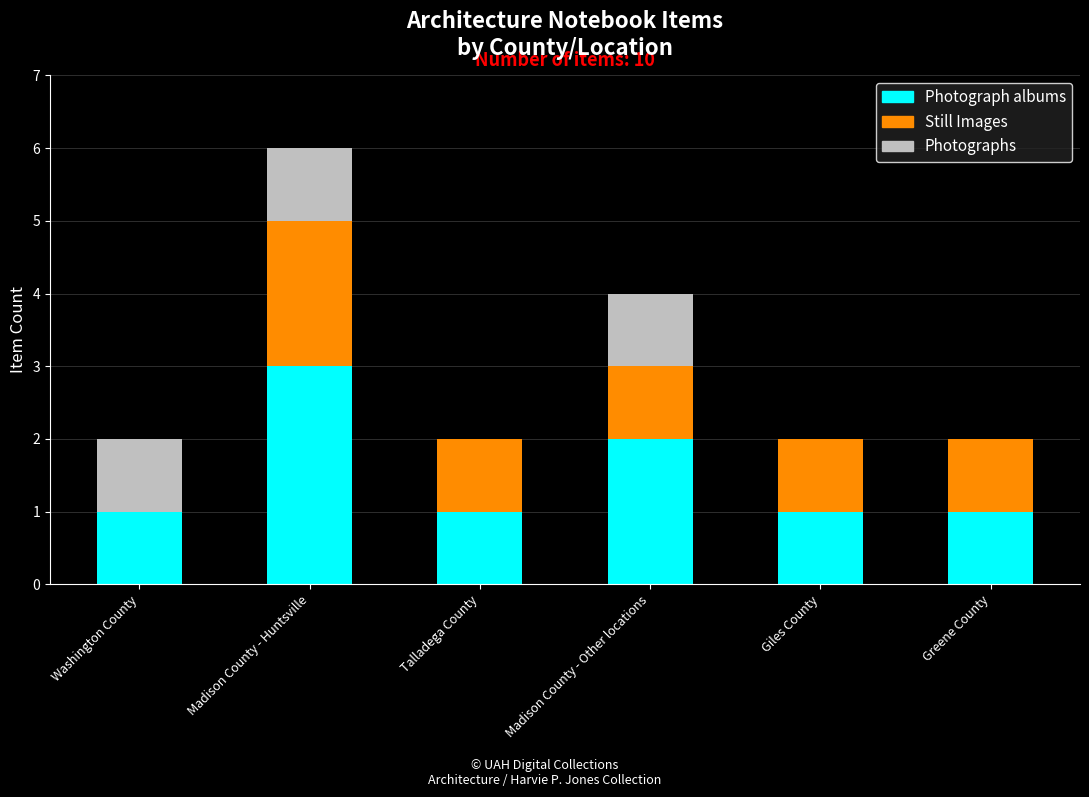

Is it true that Photograph albums equals 1 at Washington County?

True